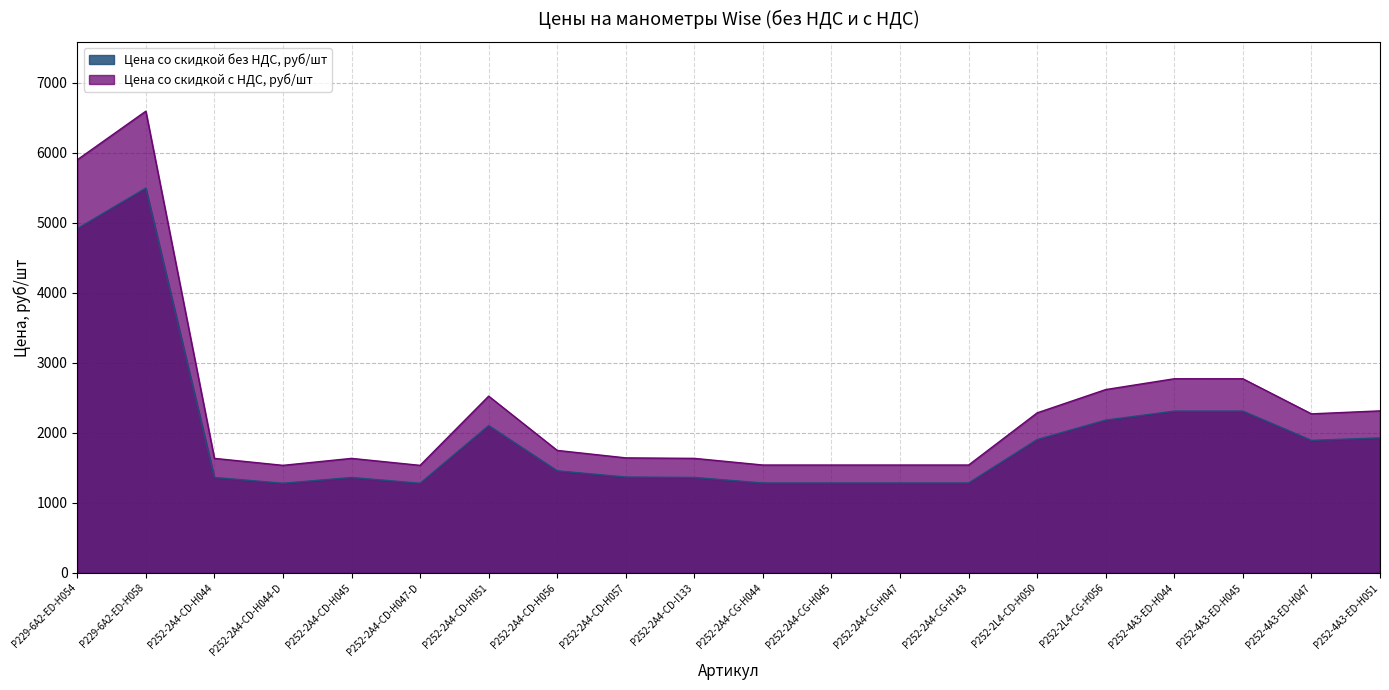

Rank the series at P252-4A3-ED-H044 from highest to lowest value.

Цена со скидкой с НДС, руб/шт, Цена со скидкой без НДС, руб/шт